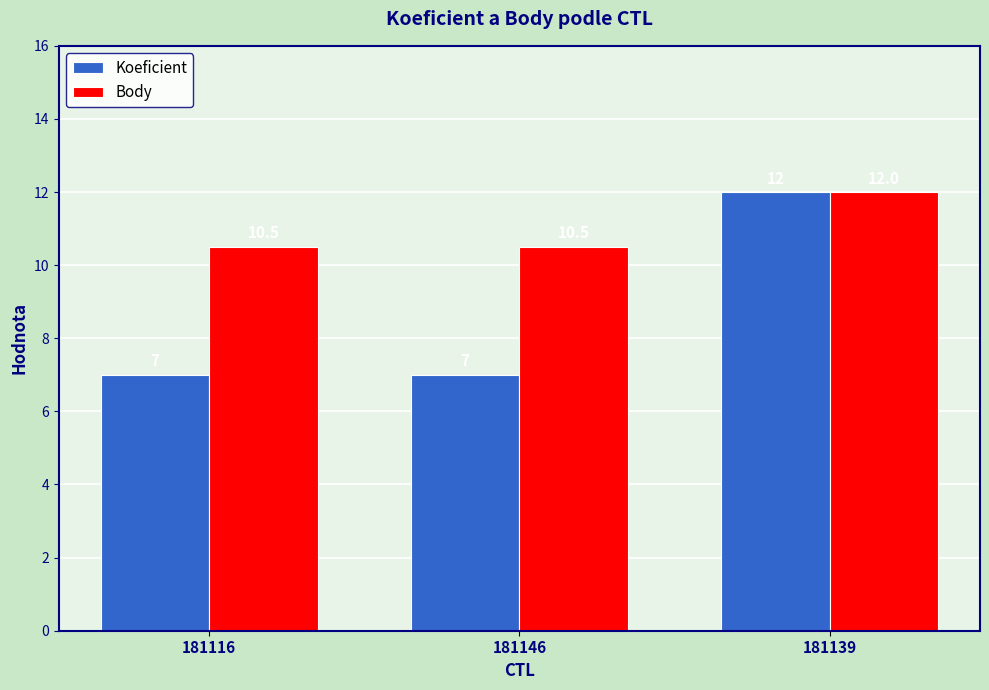

What is the difference between the maximum and minimum values in the Koeficient series?

5.0